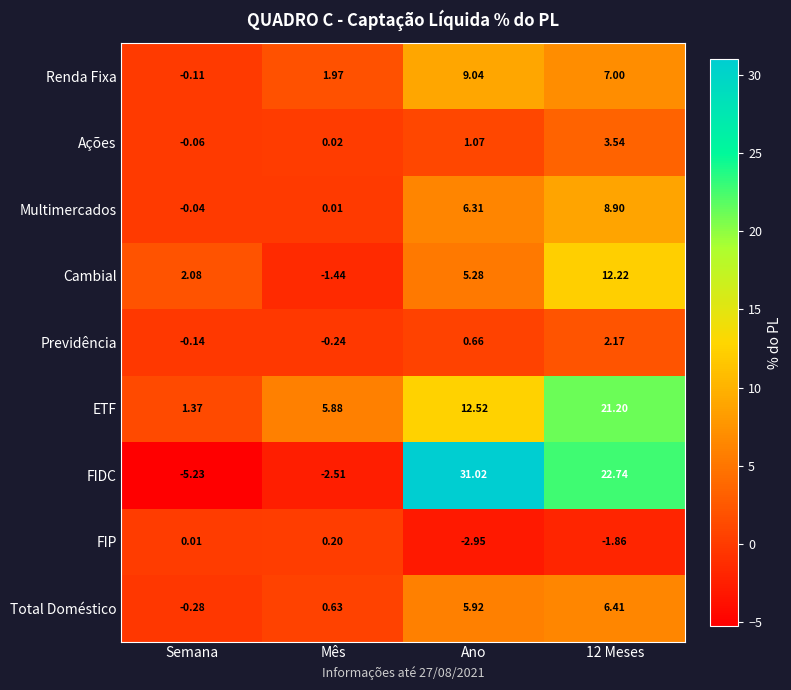

Count the number of categories in the chart.

4